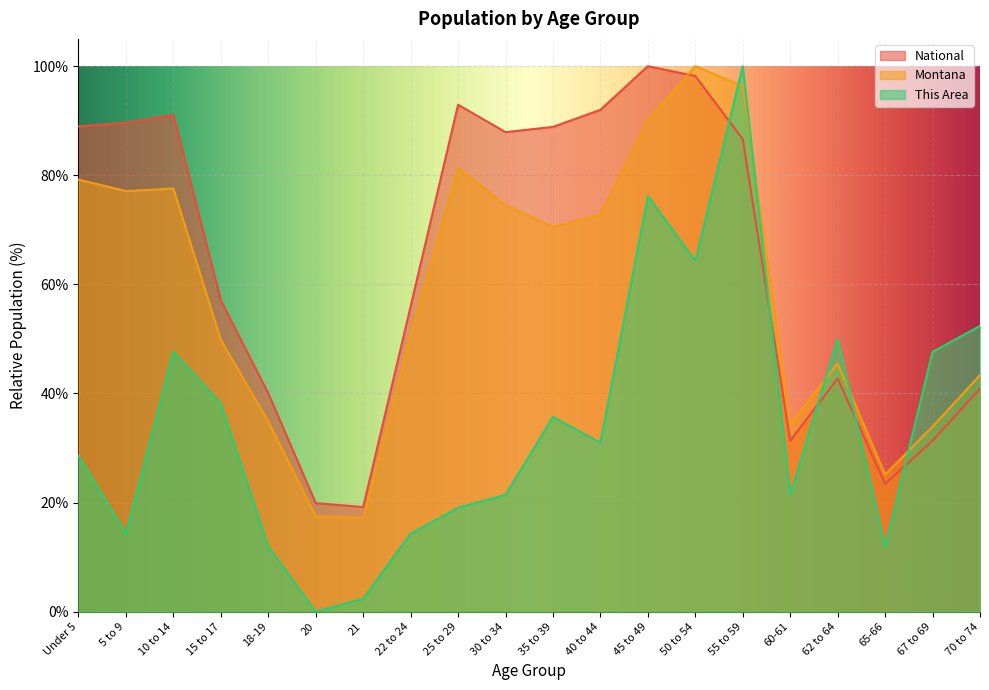

Rank the categories by Montana value from highest to lowest.

50 to 54, 55 to 59, 45 to 49, 25 to 29, Under 5, 10 to 14, 5 to 9, 30 to 34, 40 to 44, 35 to 39, 22 to 24, 15 to 17, 62 to 64, 70 to 74, 18-19, 60-61, 67 to 69, 65-66, 20, 21